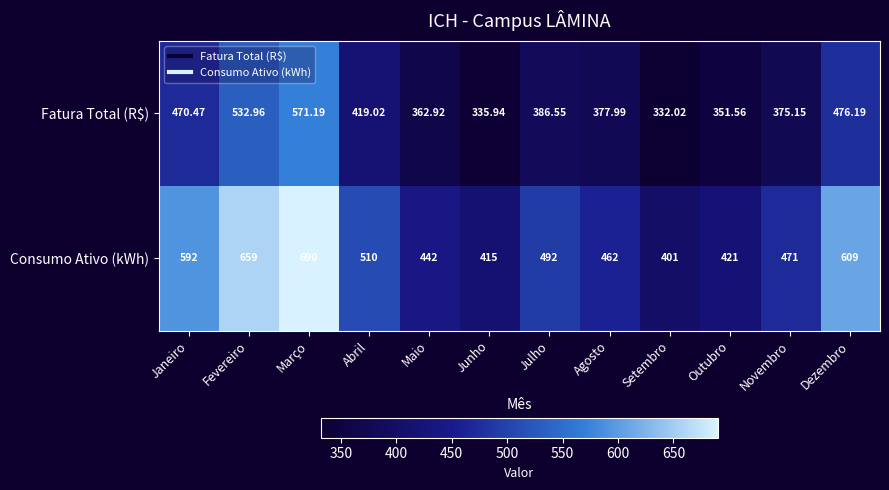

Where does the Fatura Total (R$) series first go above 386?

Janeiro